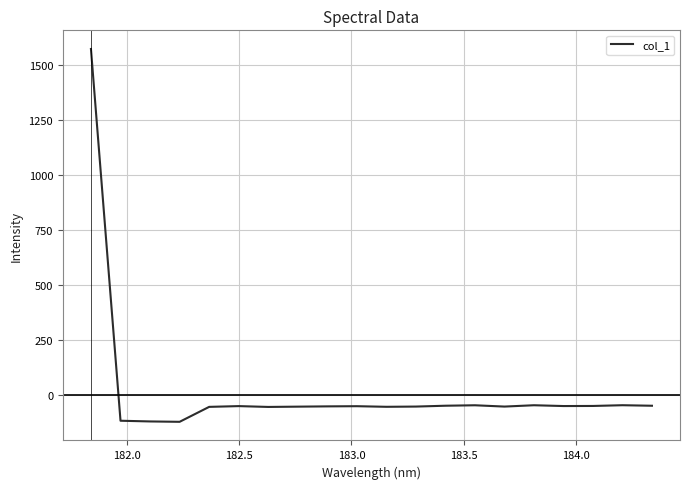

Does the chart have visible grid lines?

Yes